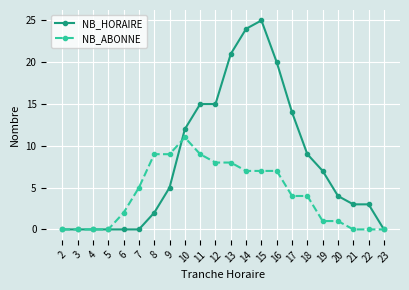

Reading left to right, transcribe all the data shown in this chart.

NB_HORAIRE: 0	0	0	0	0	0	2	5	12	15	15	21	24	25	20	14	9	7	4	3	3	0
NB_ABONNE: 0	0	0	0	2	5	9	9	11	9	8	8	7	7	7	4	4	1	1	0	0	0